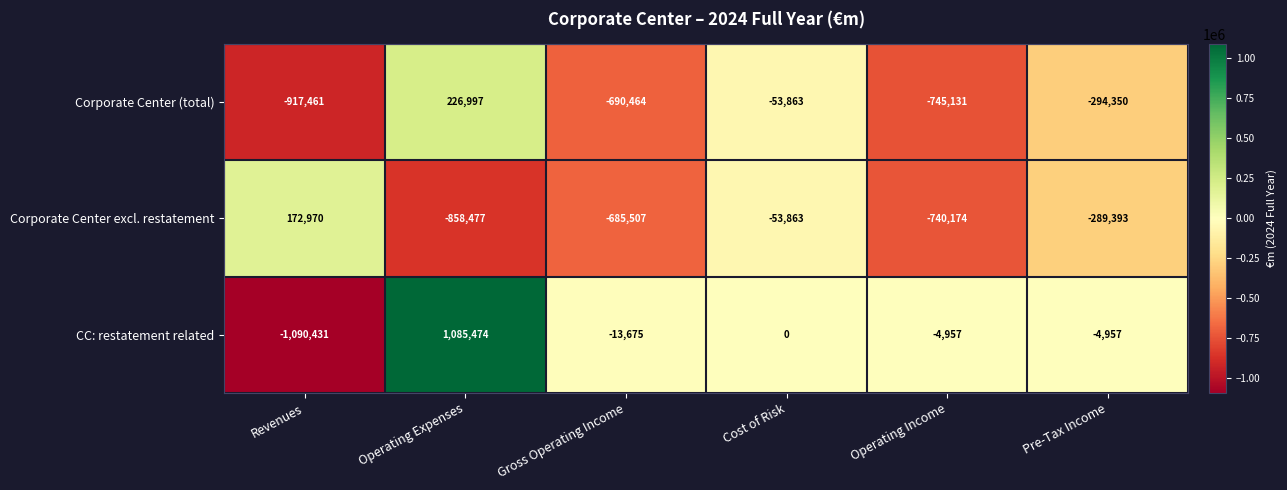

How many categories are shown in the chart?

6